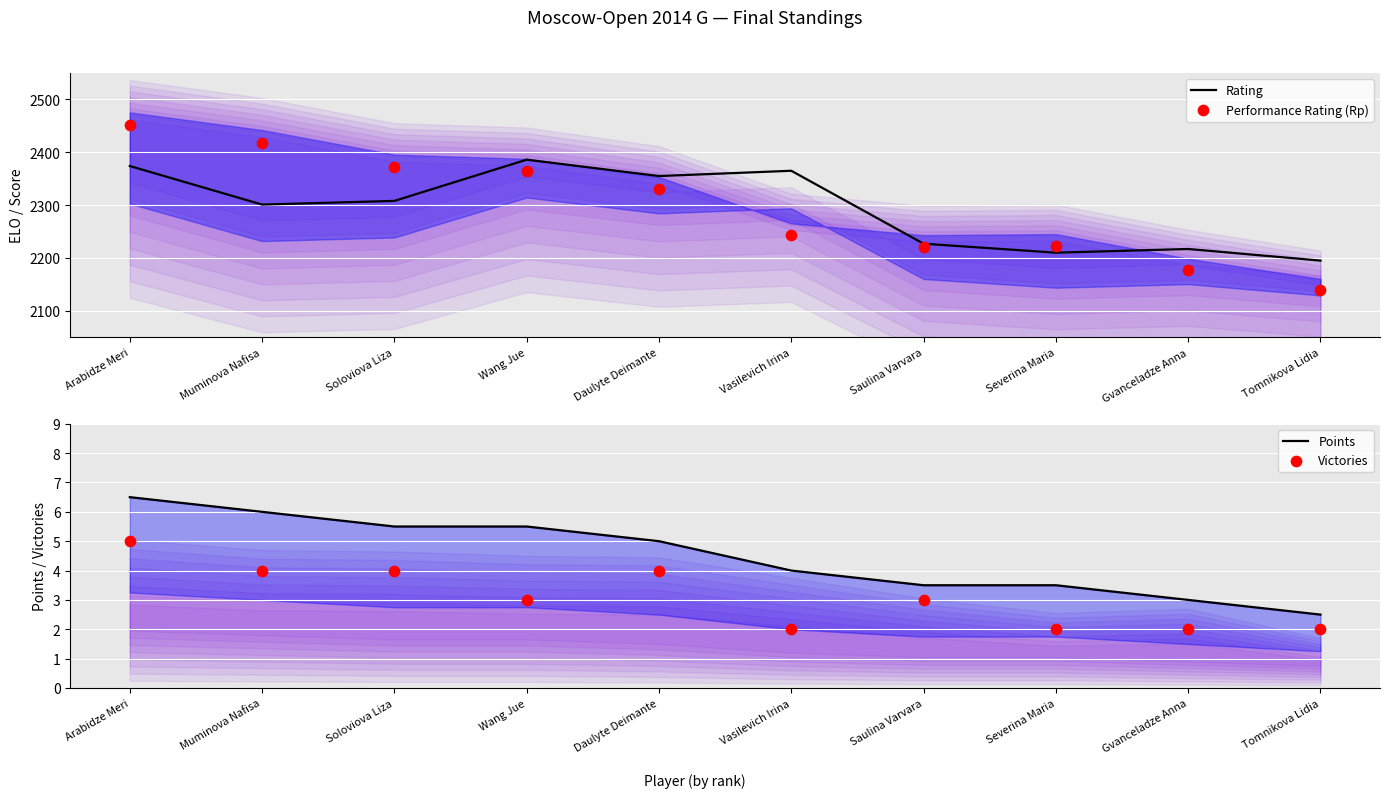

Which series has the widest spread of Y values?

Performance Rating (Rp)